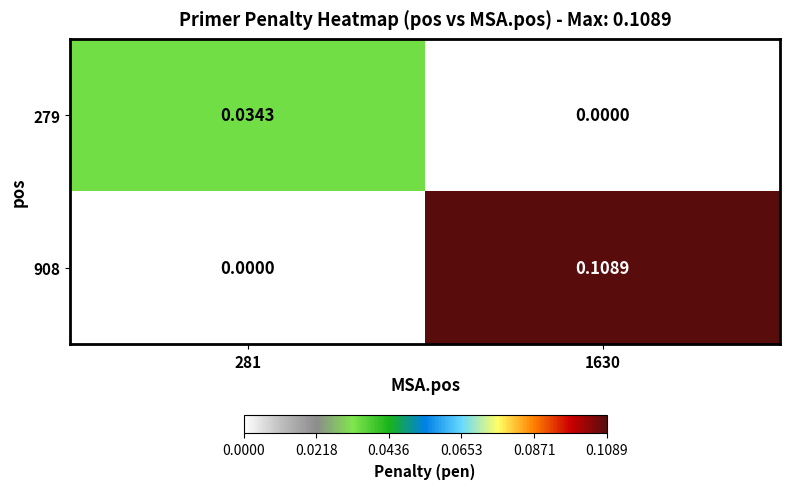

Is the value of 279 at 281 greater than the value of 908 at 281?

Yes